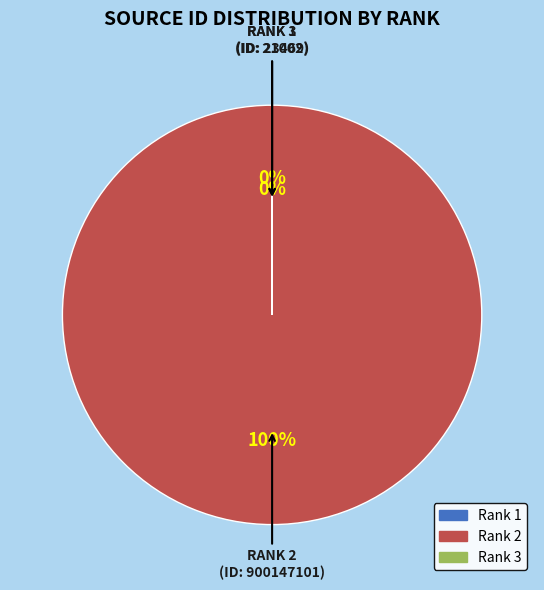

Rank the categories by value from lowest to highest.

Rank 1, Rank 3, Rank 2